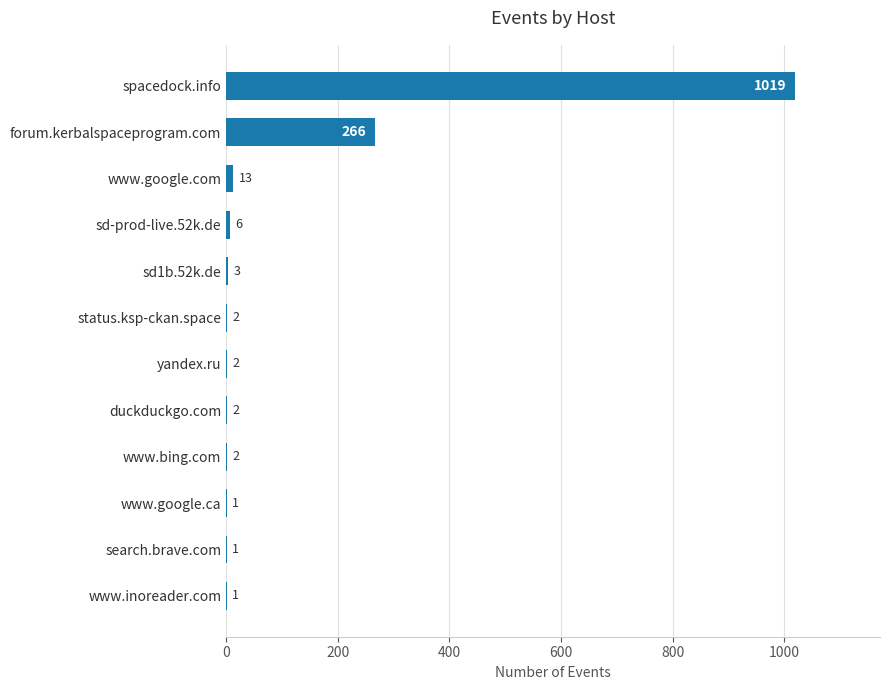

What is the average value?

110